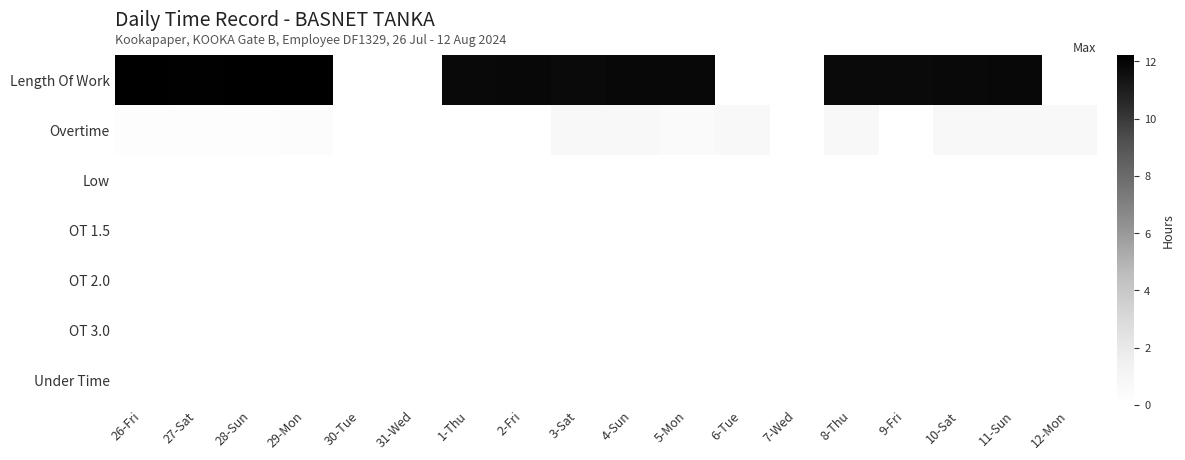

Rank the series at 6-Tue from lowest to highest value.

Length Of Work, Low, OT 1.5, OT 2.0, OT 3.0, Under Time, Overtime